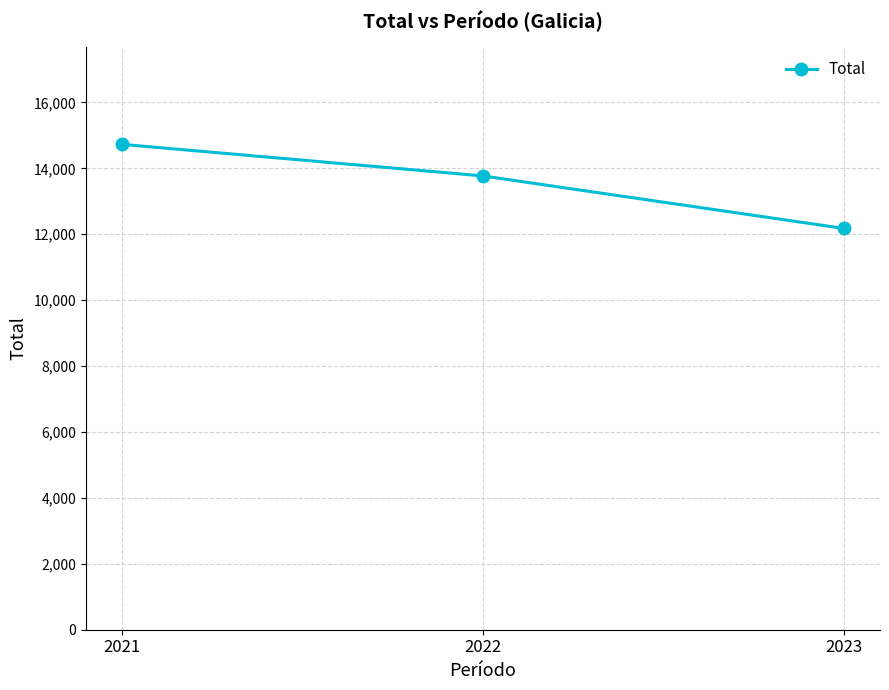

How many categories are shown in the chart?

3